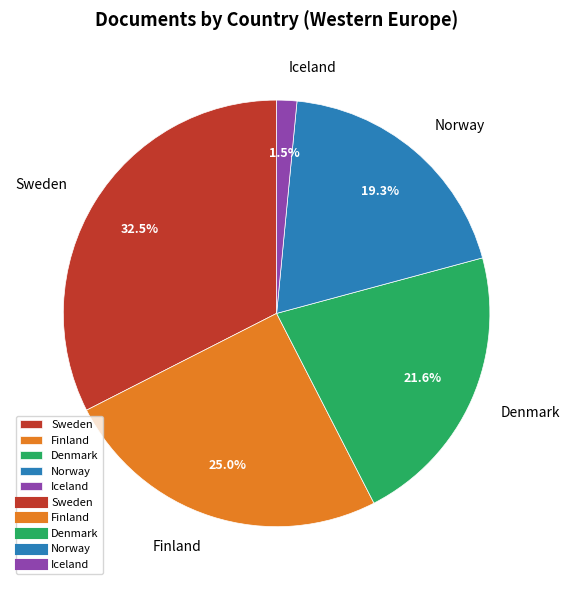

Do Finland and Iceland together represent more than half of the pie?

No